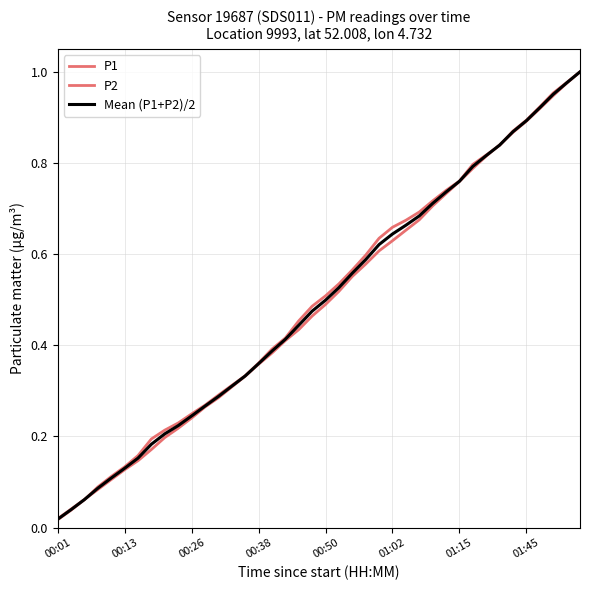

True or false: Mean (P1+P2)/2 and P1 intersect in this chart.

True